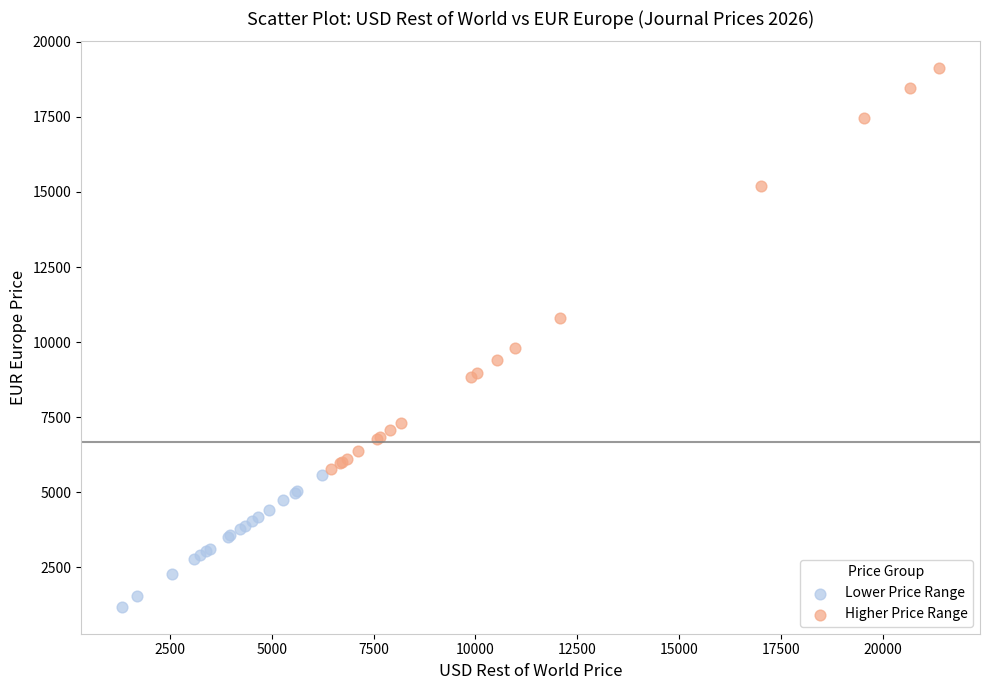

What are all the series names shown in the legend?

Lower Price Range, Higher Price Range